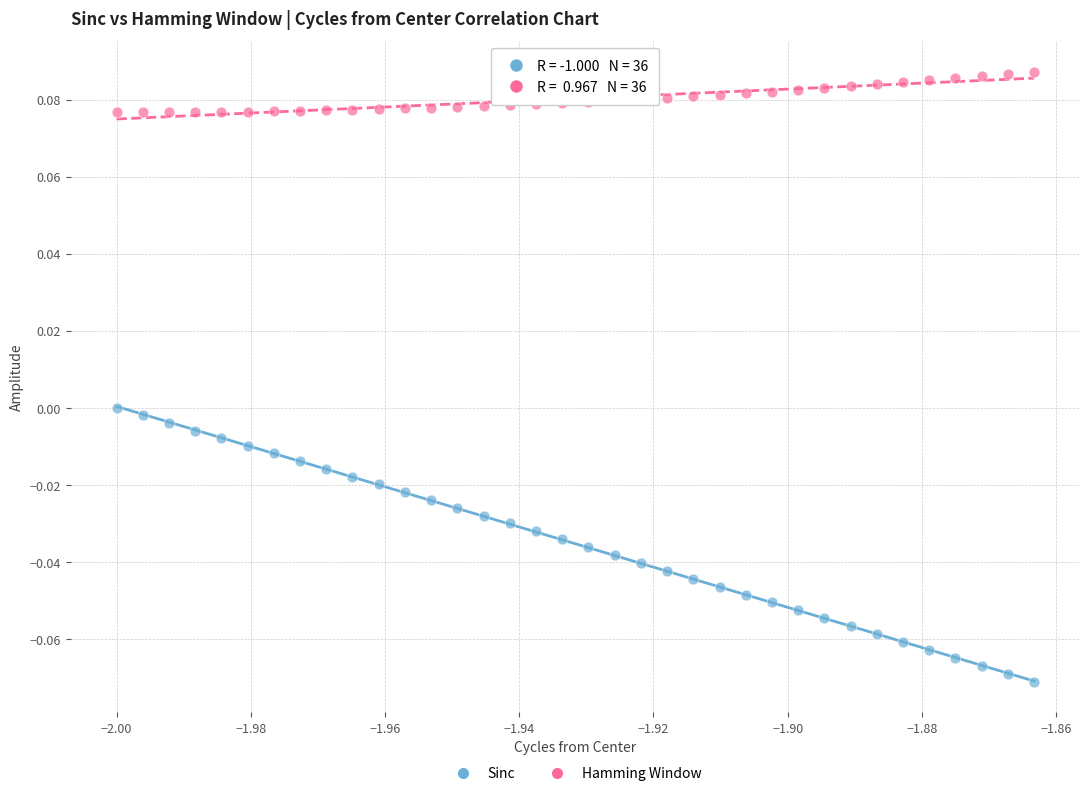

Which series has the widest spread of Y values?

Sinc